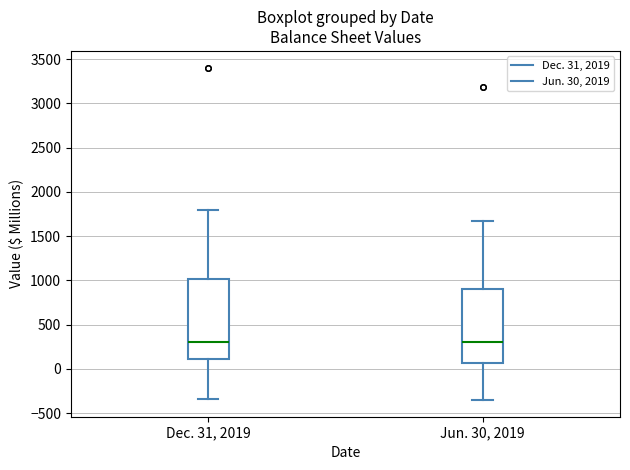

Reading left to right, read every box against the y-axis: the position of its median line, the range the box covers, and the ends of its whiskers. The values are not printed on the chart, so give them approximately, as read against the axis.

Dec. 31, 2019: median 300, box 100 to 1000, whiskers -350 to 1800
Jun. 30, 2019: median 300, box 50 to 900, whiskers -350 to 1650